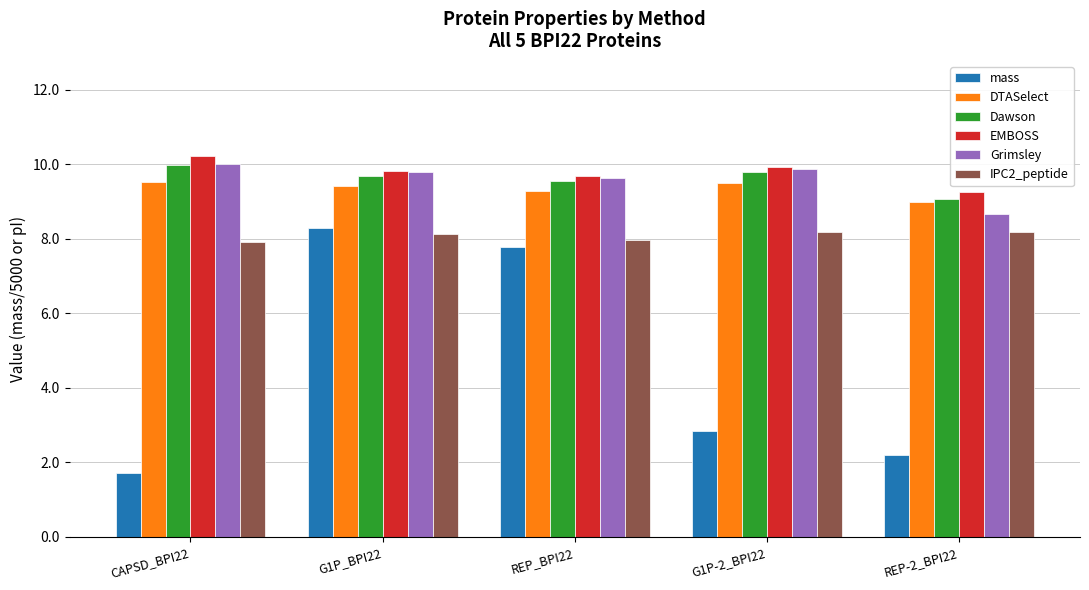

What are all the series names shown in the legend?

mass, DTASelect, Dawson, EMBOSS, Grimsley, IPC2_peptide